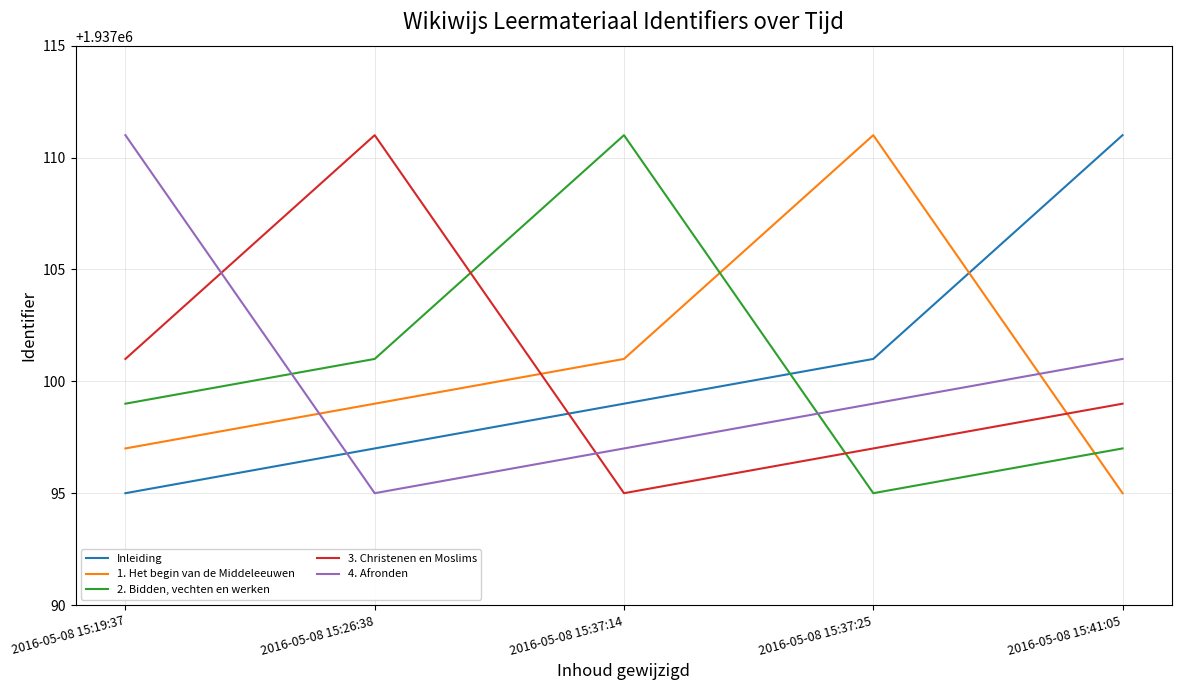

What is the sum of all 4. Afronden values?

9685503